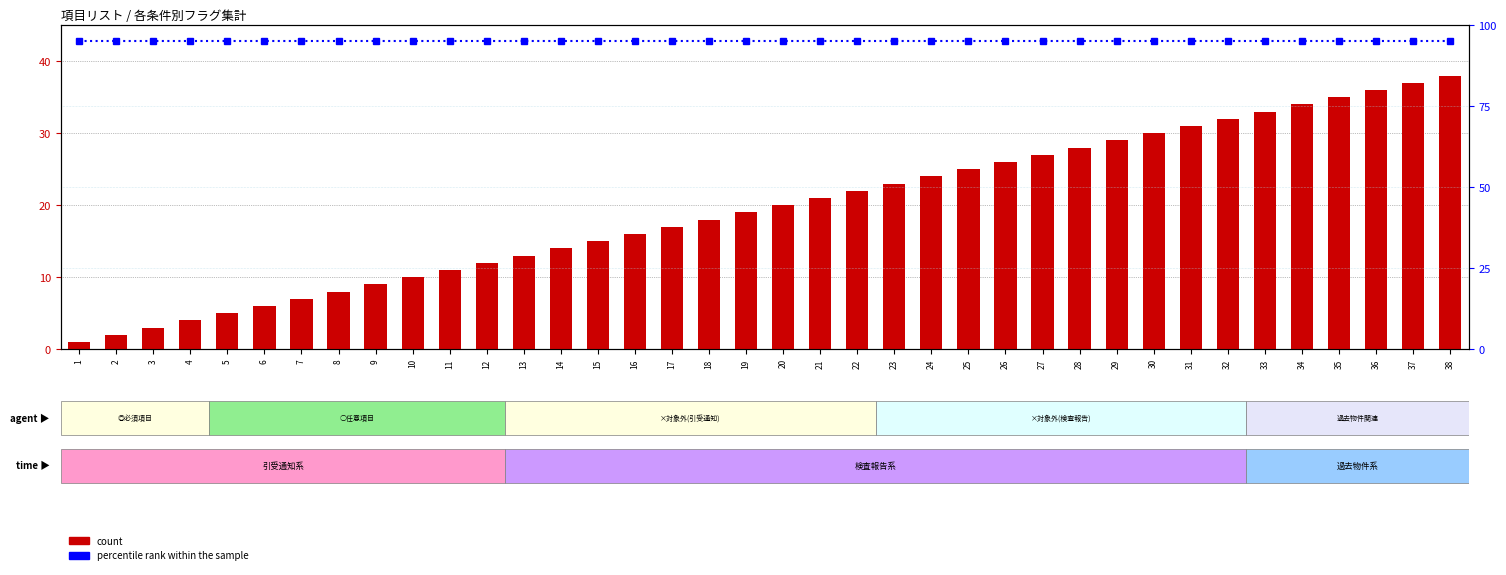

The percentile rank within the sample series shows 95 at 23. True or false?

True